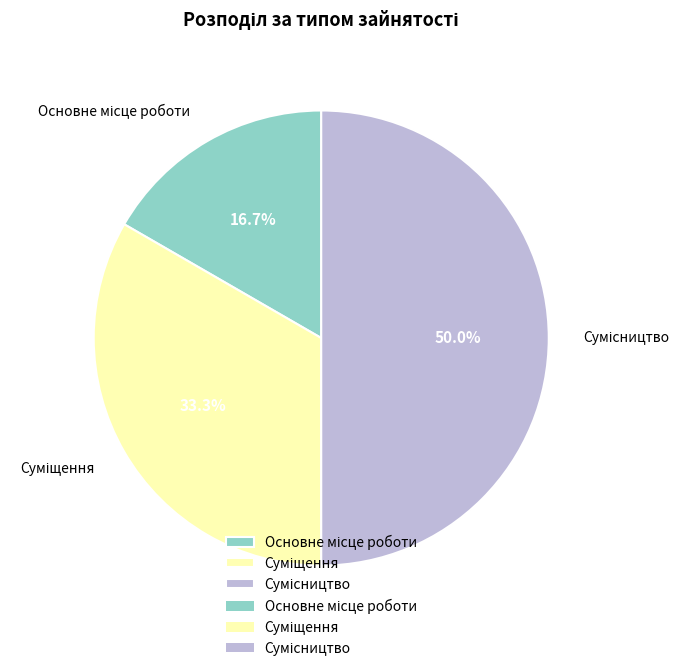

How many slices are in this pie chart?

3